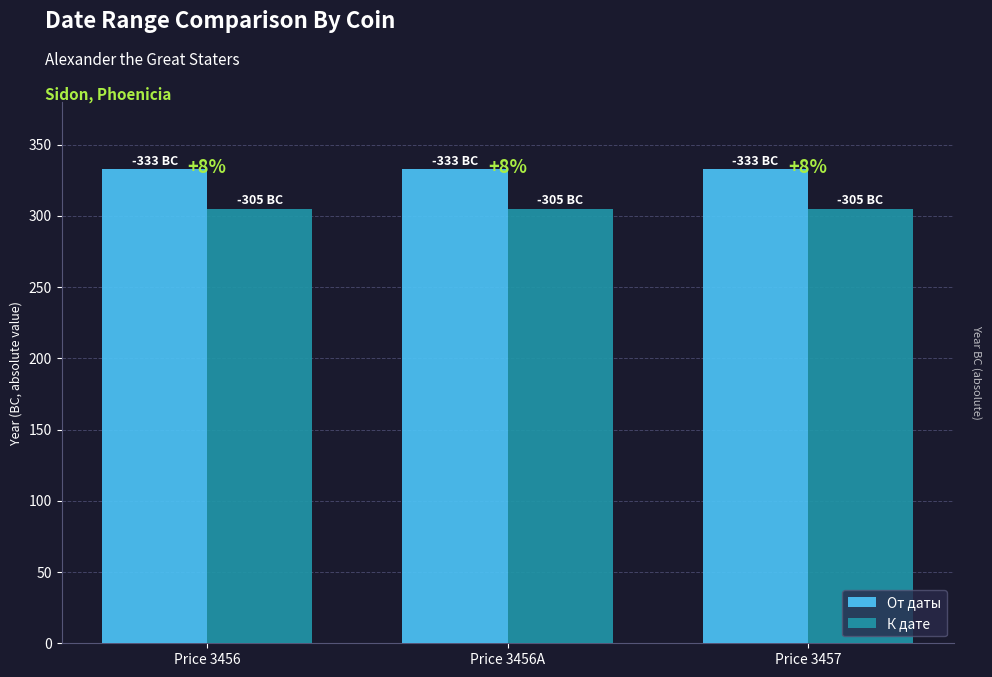

Rank the series by their maximum value, from lowest to highest.

К дате, От даты